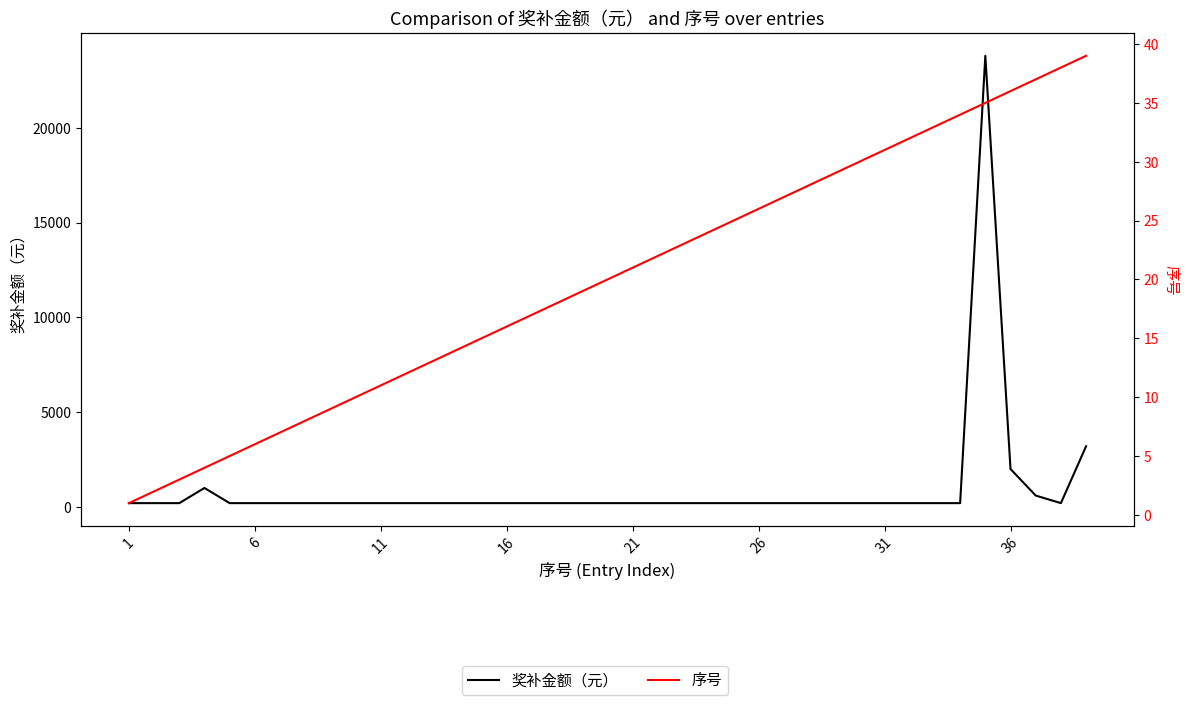

What is the average value of the 序号 series?

20